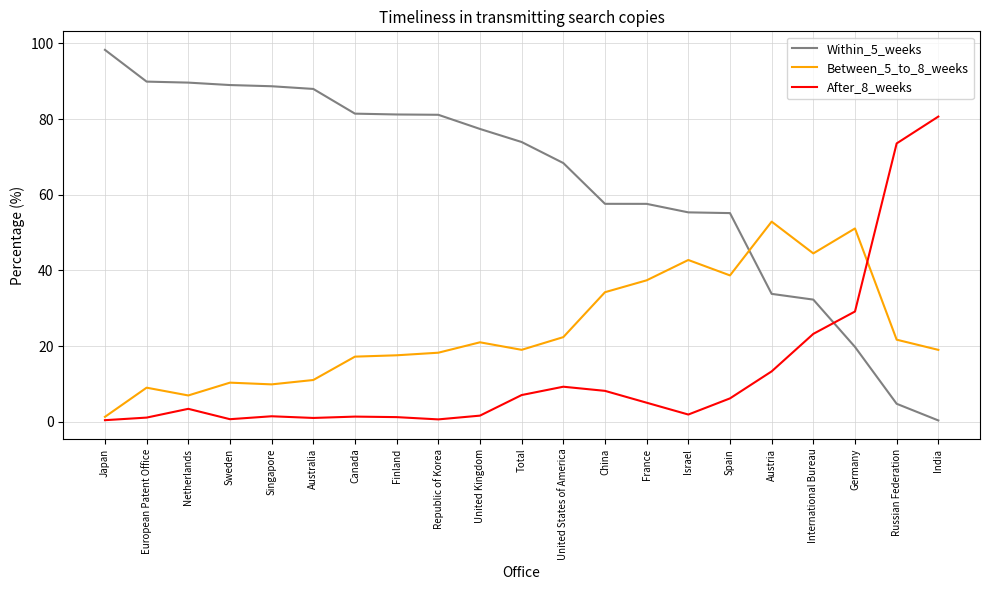

What position from the left is Austria?

17